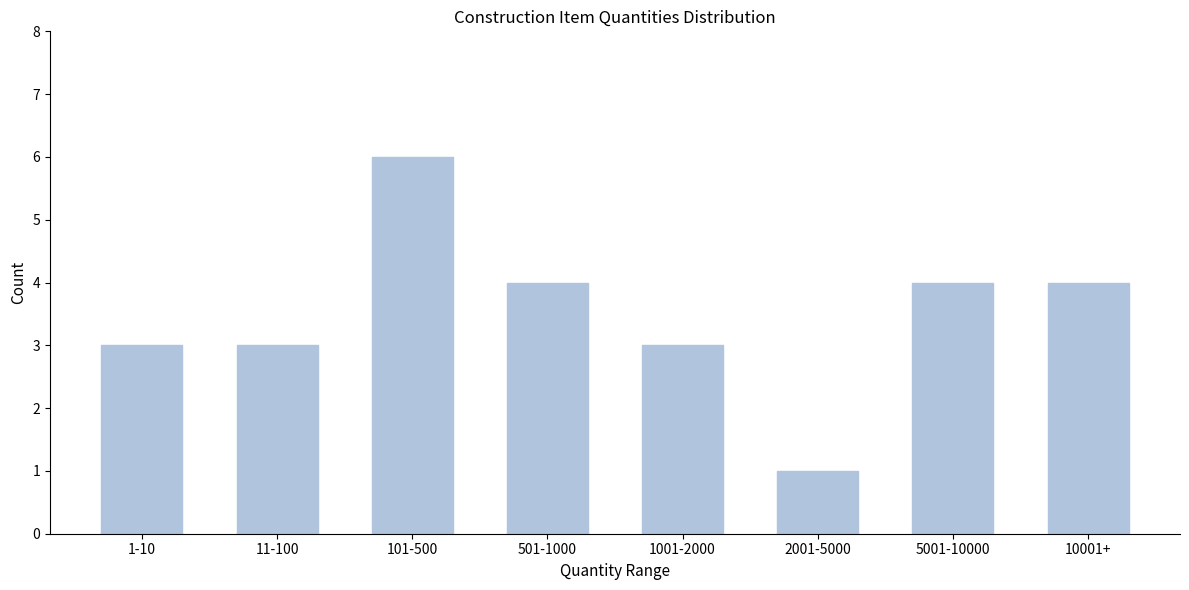

Reading right to left, transcribe all the data shown in this chart.

4	4	1	3	4	6	3	3